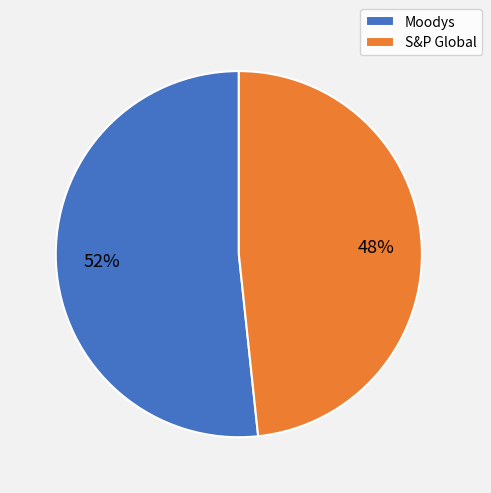

To the nearest percent, what is the combined percentage of S&P Global and Moodys?

100%